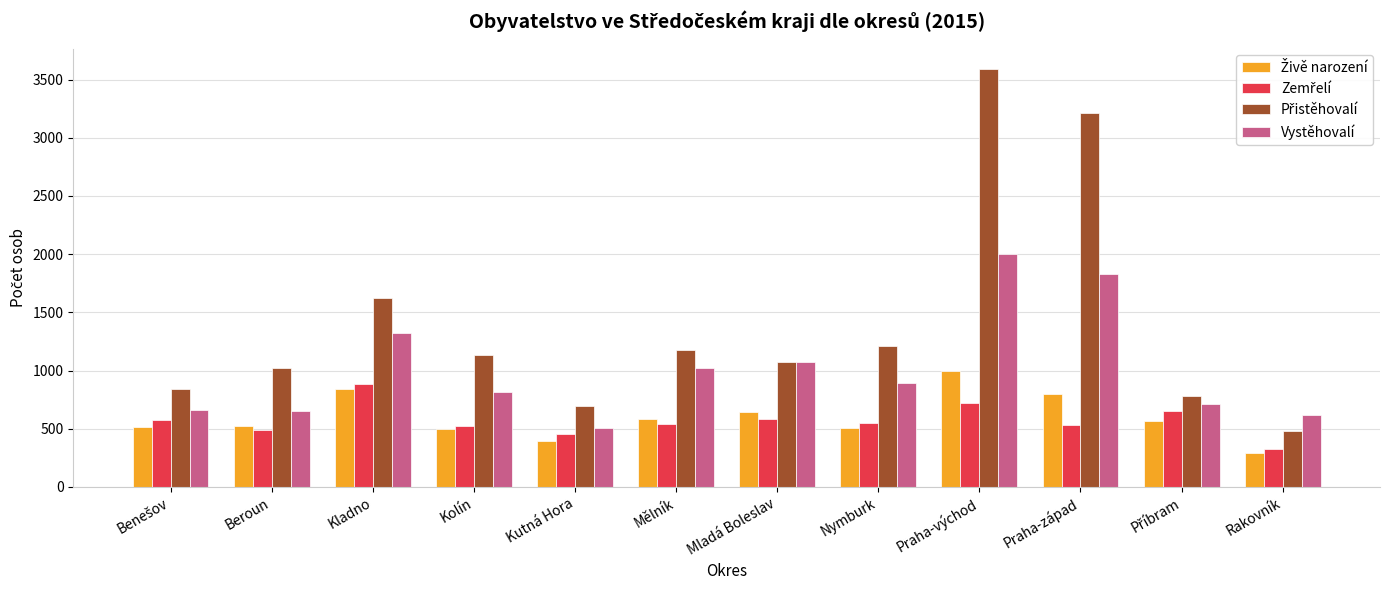

What is the sum of all Vystěhovalí values?

12098